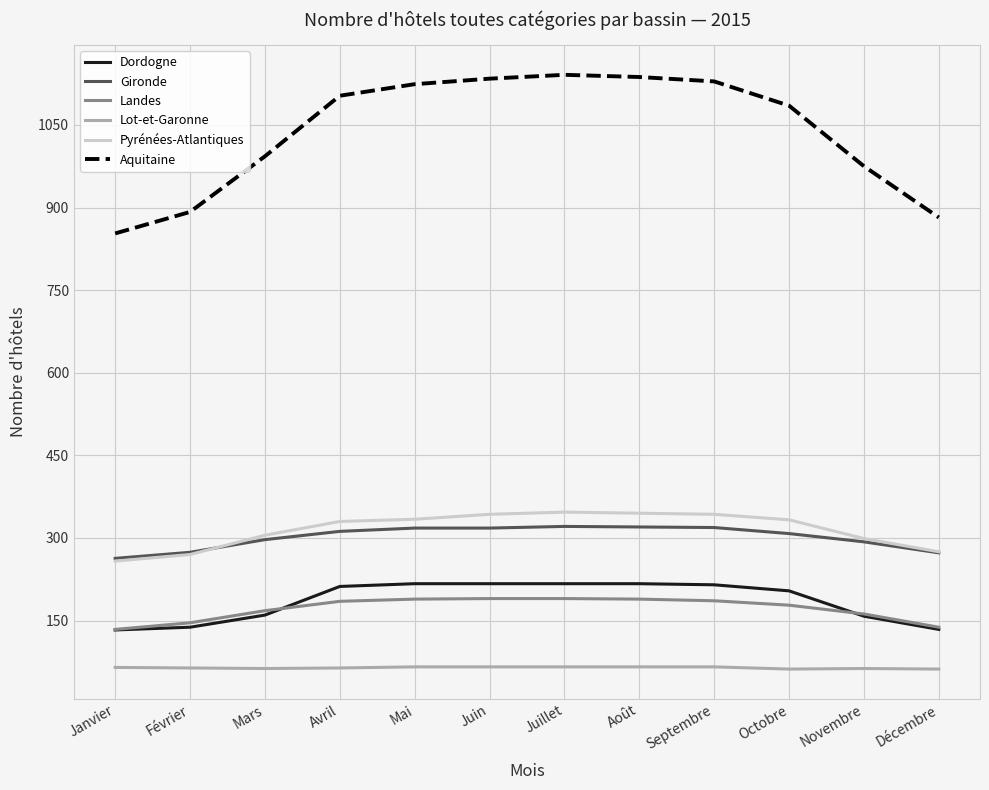

What value does the Landes series have at Mars, to the nearest 5?

170